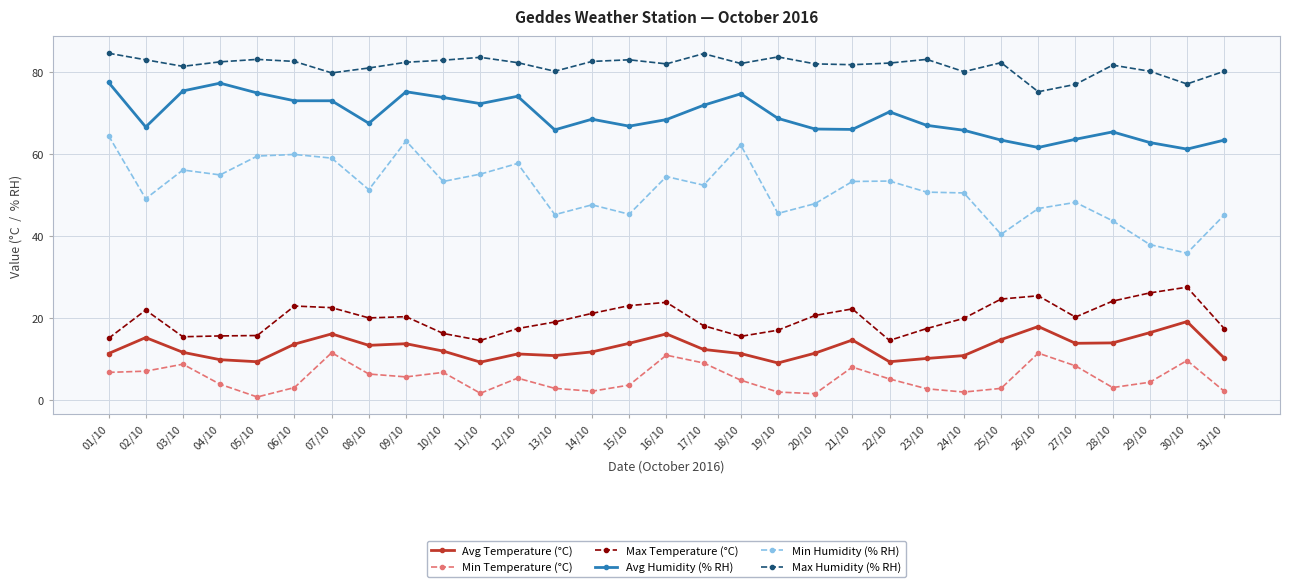

How many data points does each series have?

31